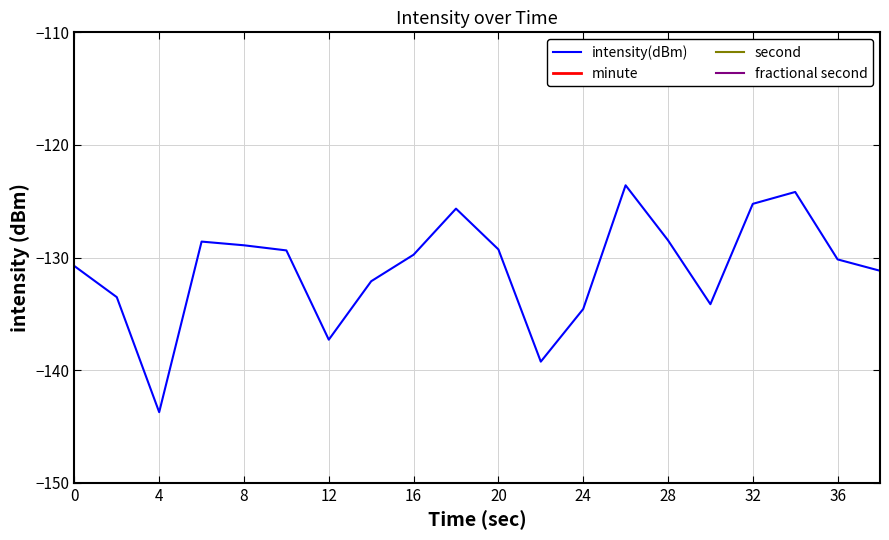

In intensity(dBm), how many points are higher than both neighbors (excluding endpoints)?

4